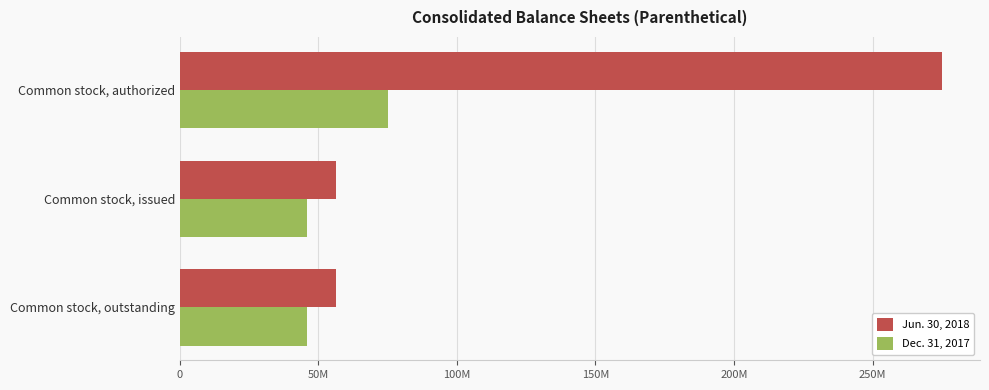

What are all the series names shown in the legend?

Jun. 30, 2018, Dec. 31, 2017